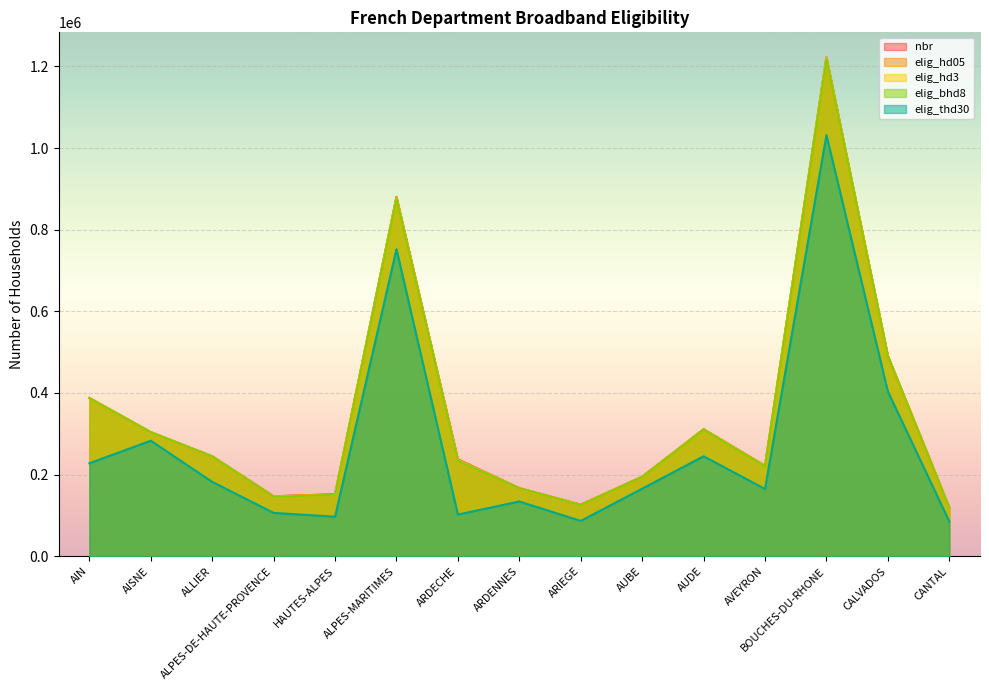

Where is elig_hd05 nearest to the value 670886?

CALVADOS